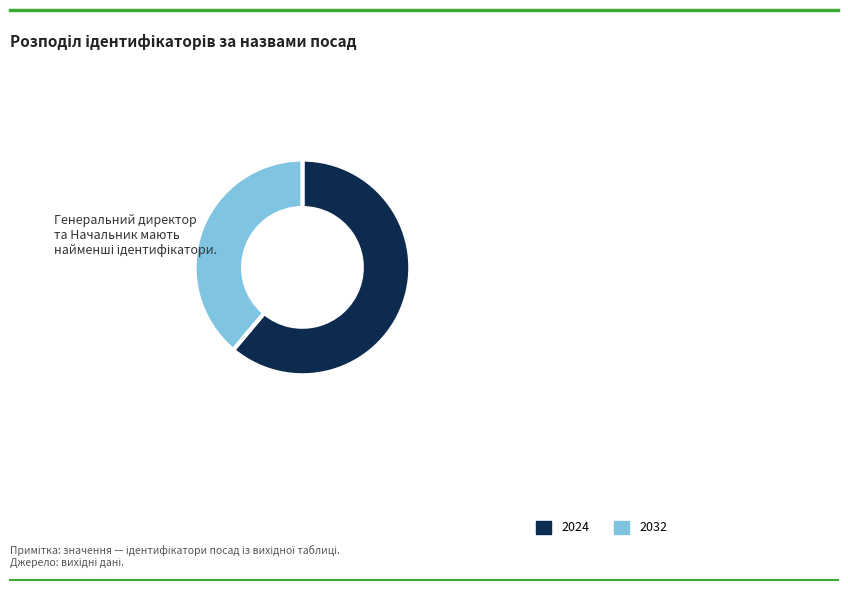

Is there a majority slice in this chart?

Yes